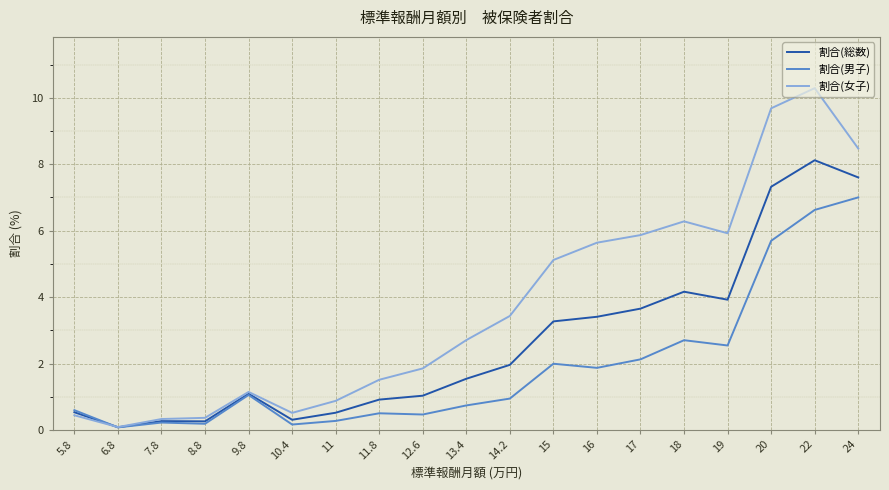

What are all the series names shown in the legend?

割合(総数), 割合(男子), 割合(女子)